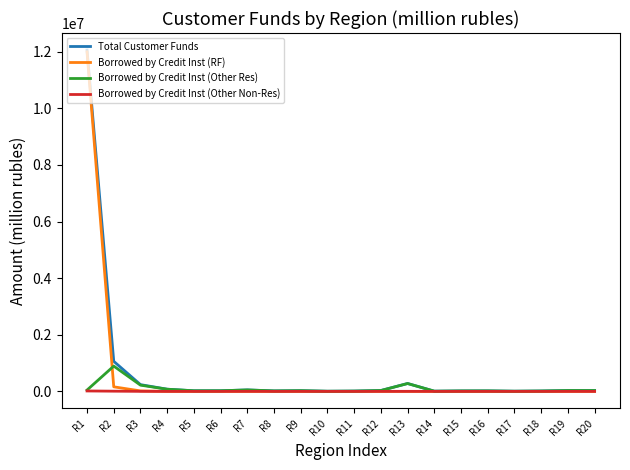

Where does the Total Customer Funds series first go above 25185?

R1